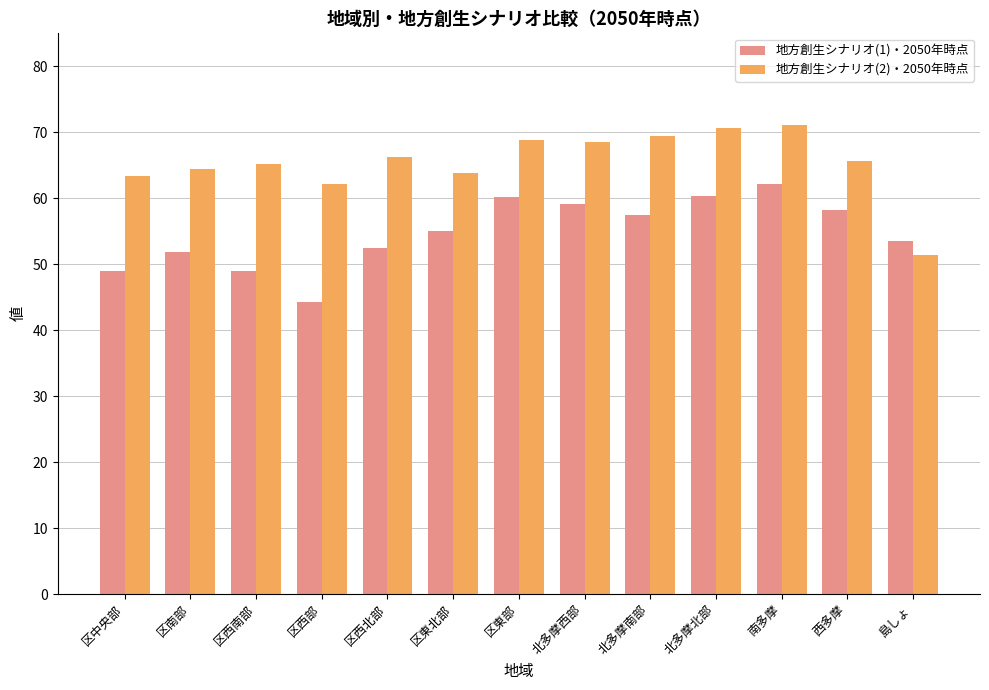

What is the minimum value for 地方創生シナリオ(2)・2050年時点?

51.4